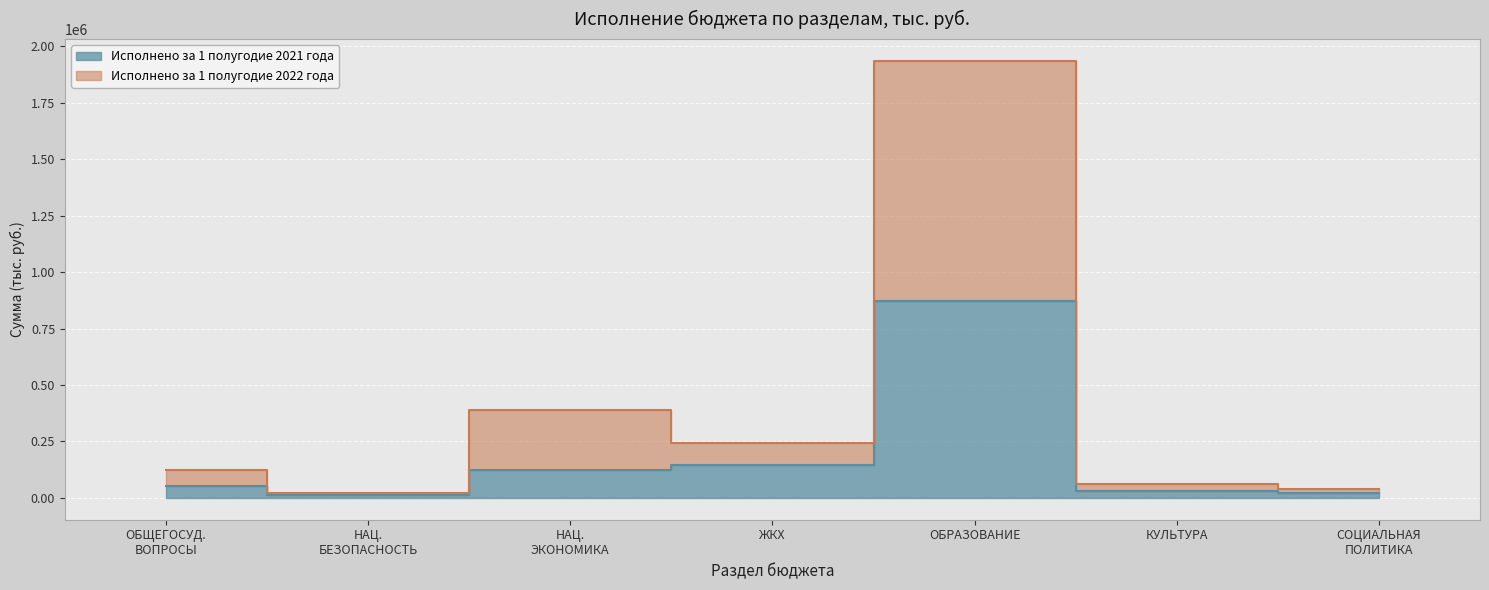

What is the label of the 2nd point from the left?

НАЦ. БЕЗОПАСНОСТЬ